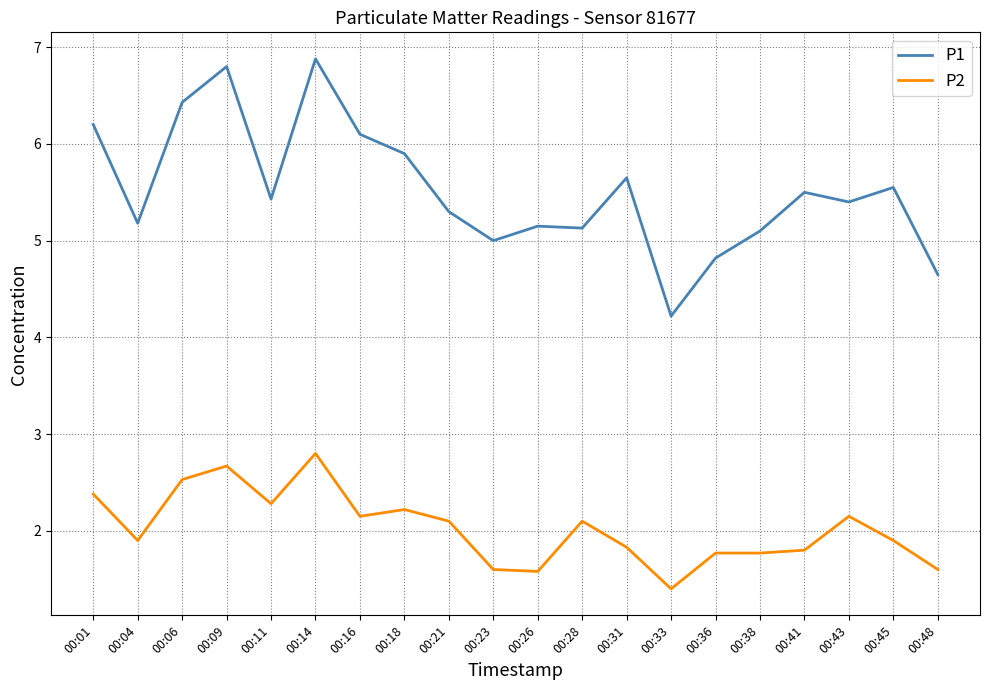

What is the difference between the P2 values at 00:18 and 00:31?

0.4